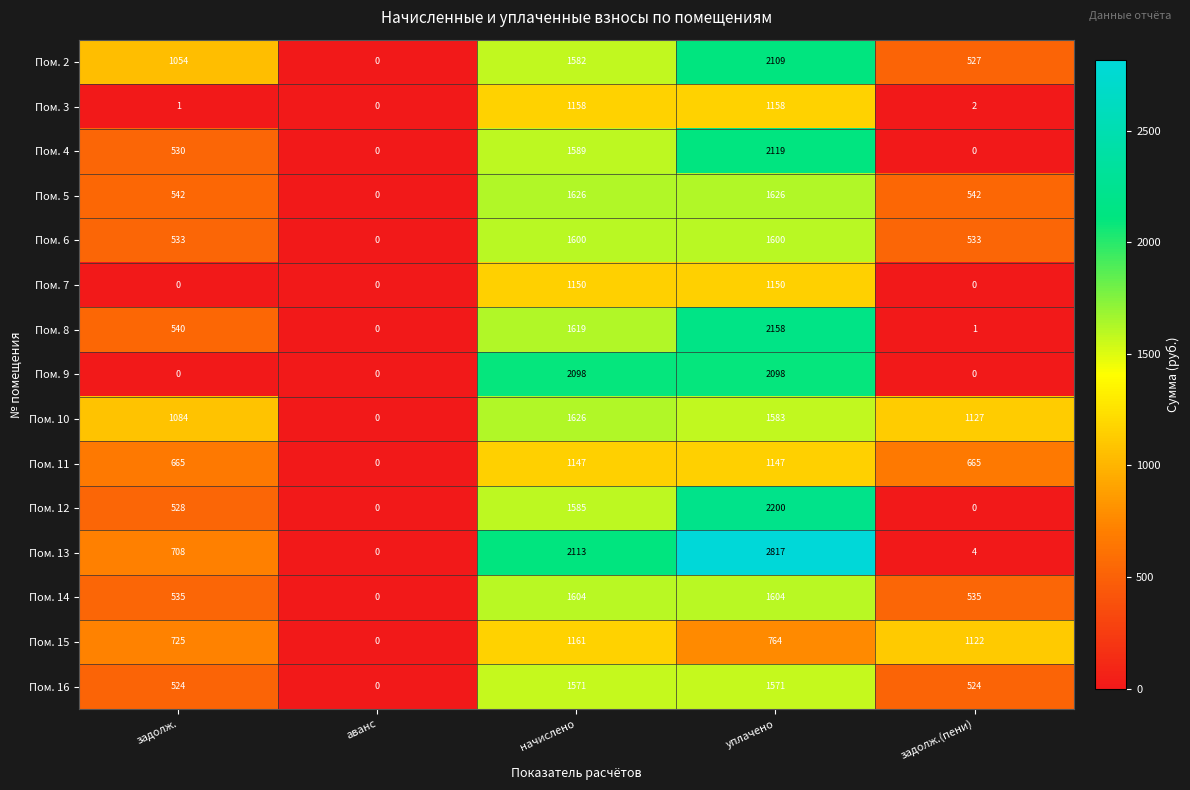

The value of Пом. 13 at начислено is 3182. True or false?

False